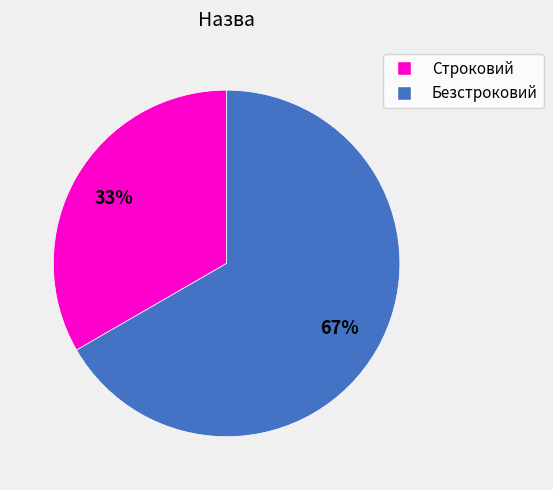

Do Безстроковий and Строковий together represent more than half of the pie?

Yes